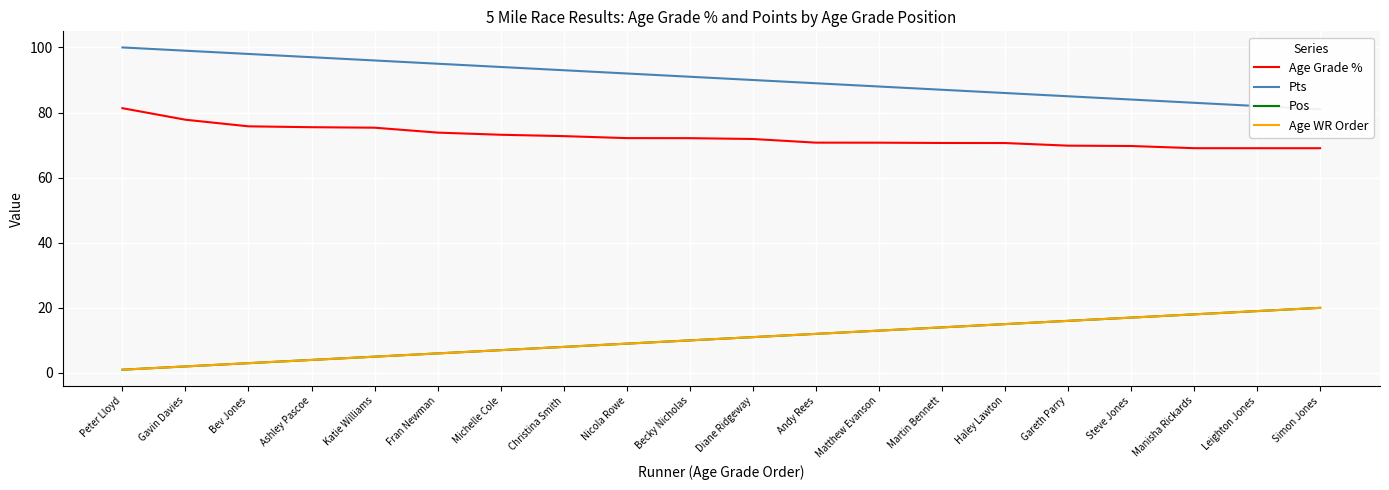

What is the spread (max minus min) of values at Becky Nicholas?

81.0